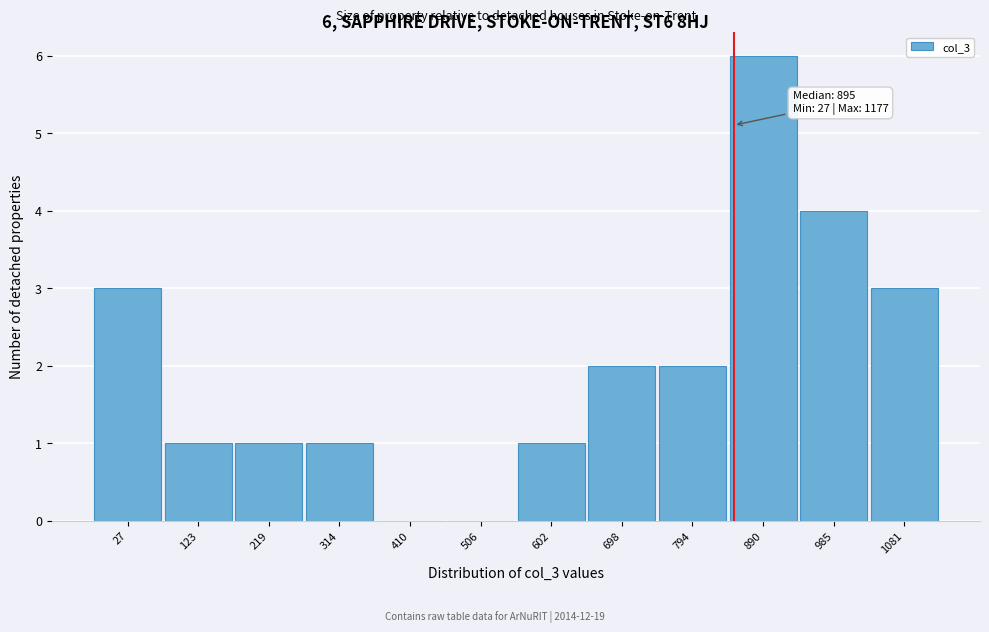

Reading right to left, extract all data points from this chart.

1081=3	985=4	890=6	794=2	698=2	602=1	506=0	410=0	314=1	219=1	123=1	27=3